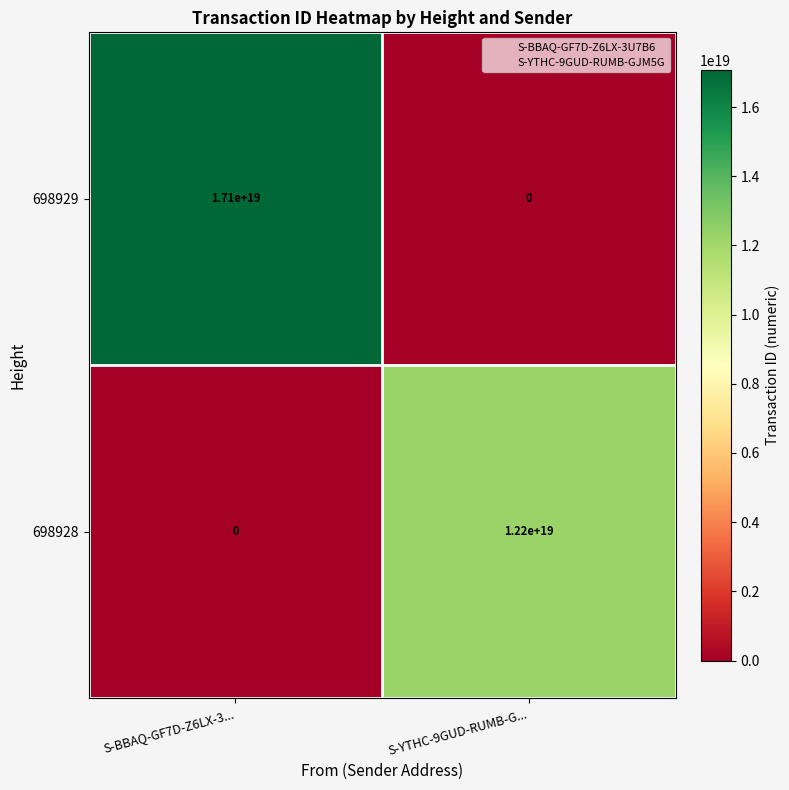

The value of 698929 at S-BBAQ-GF7D-Z6LX-3... is 7554595783505841152. True or false?

False